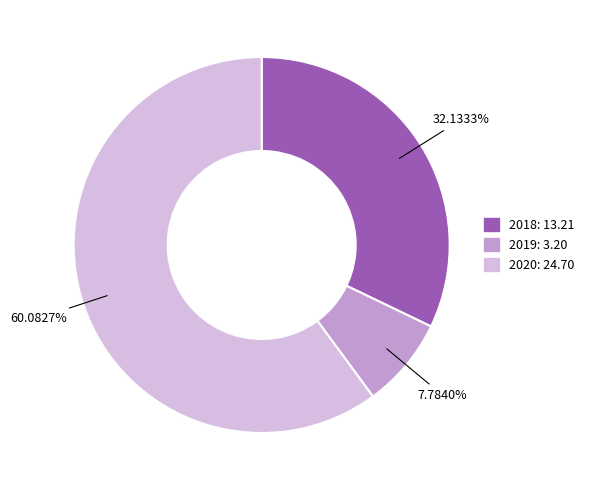

To the nearest percent, what is the combined percentage of 2019 and 2020?

68%